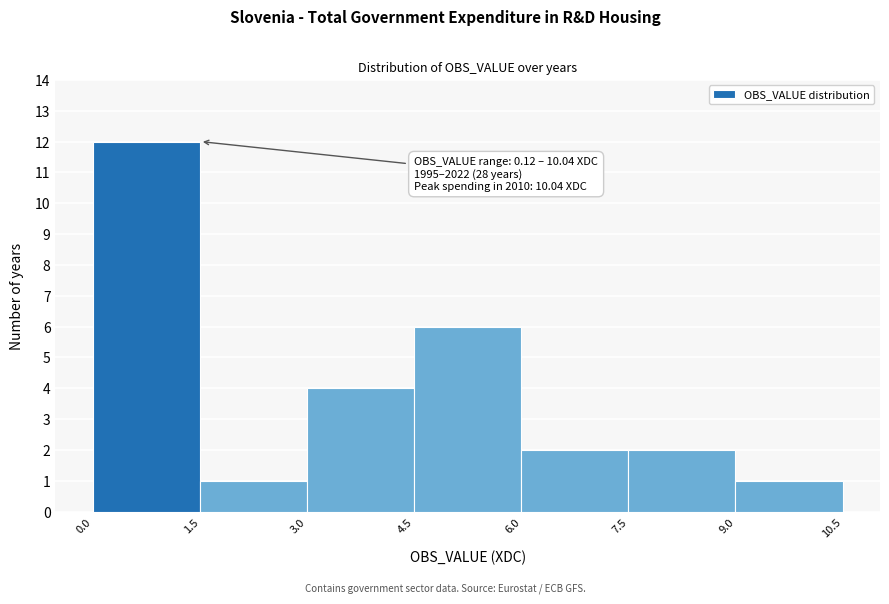

Which range on the x-axis has the tallest bar?

0.0 to 1.5